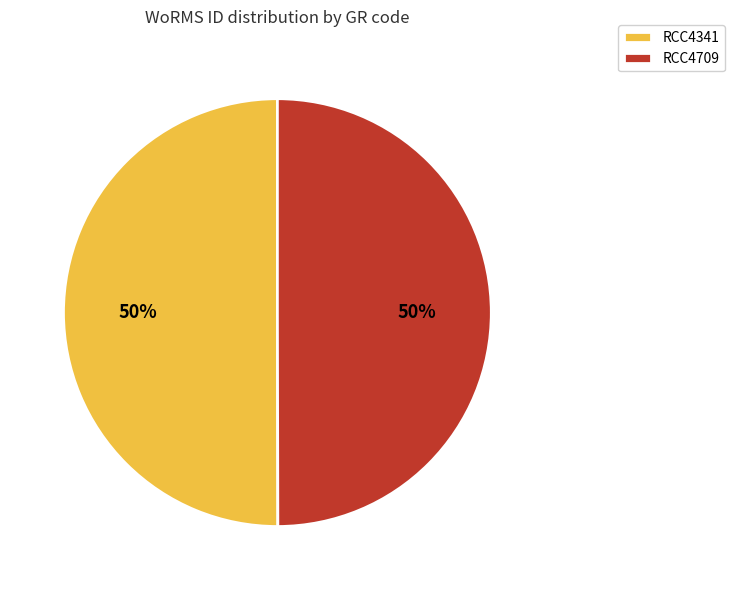

Count the number of slices in the pie.

2